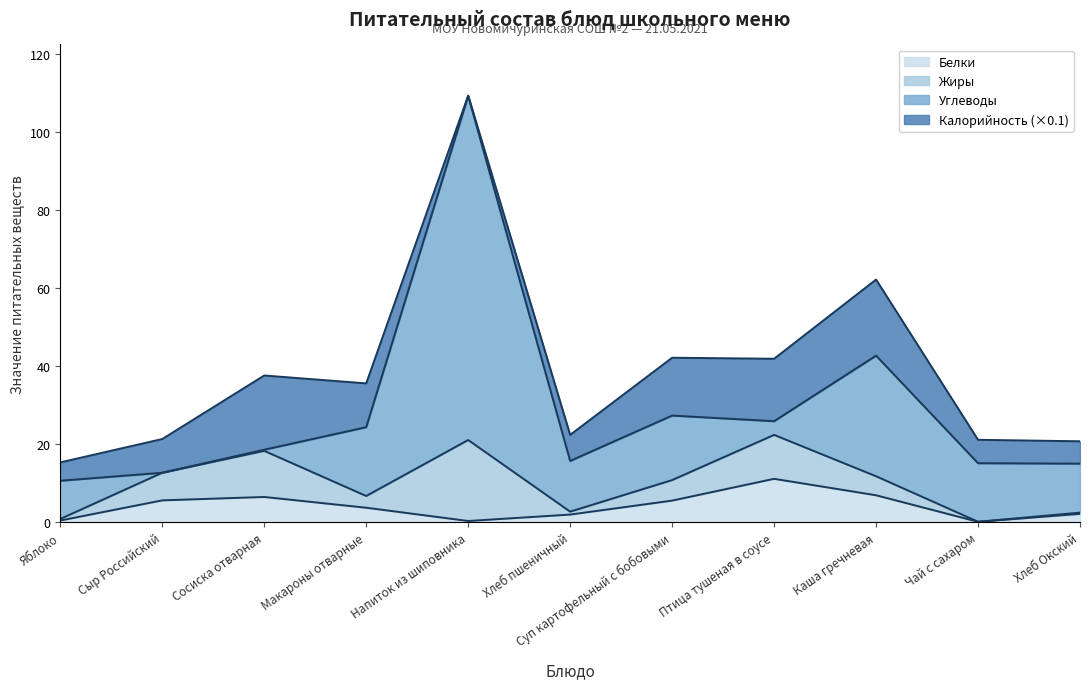

Is it true that Белки equals 16.1 at Птица тушеная в соусе?

False